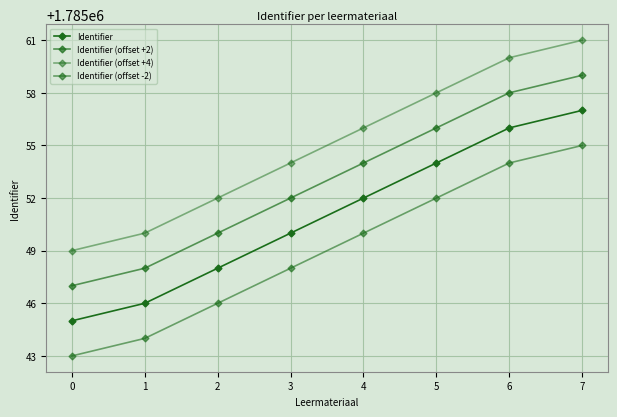

Reading left to right, list all the values displayed in this chart.

Identifier: 0=1785045	1=1785046	2=1785048	3=1785050	4=1785052	5=1785054	6=1785056	7=1785057
Identifier (offset +2): 0=1785047	1=1785048	2=1785050	3=1785052	4=1785054	5=1785056	6=1785058	7=1785059
Identifier (offset +4): 0=1785049	1=1785050	2=1785052	3=1785054	4=1785056	5=1785058	6=1785060	7=1785061
Identifier (offset -2): 0=1785043	1=1785044	2=1785046	3=1785048	4=1785050	5=1785052	6=1785054	7=1785055